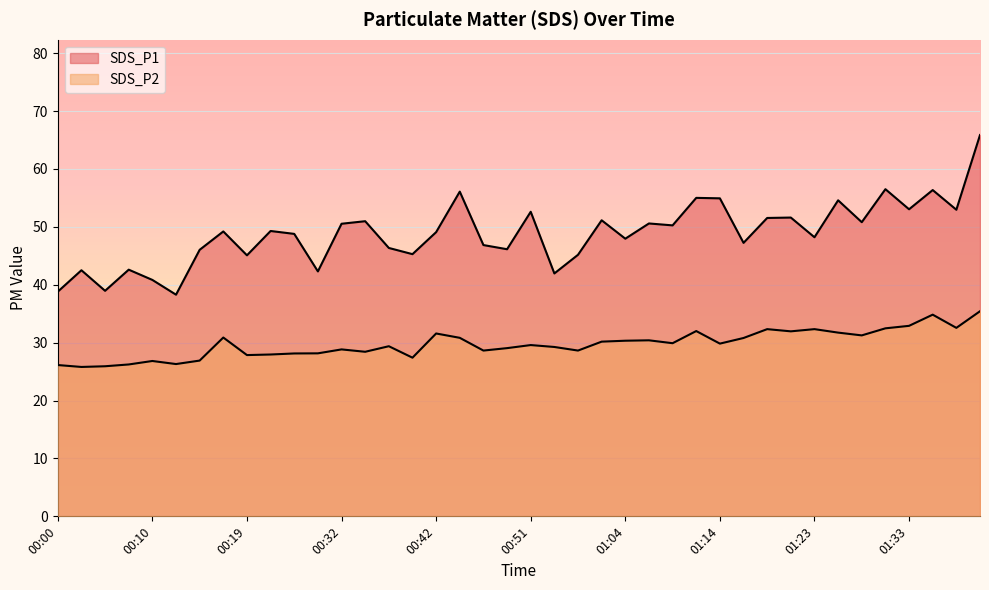

True or false: SDS_P2 has more than 0 interior local peaks.

True